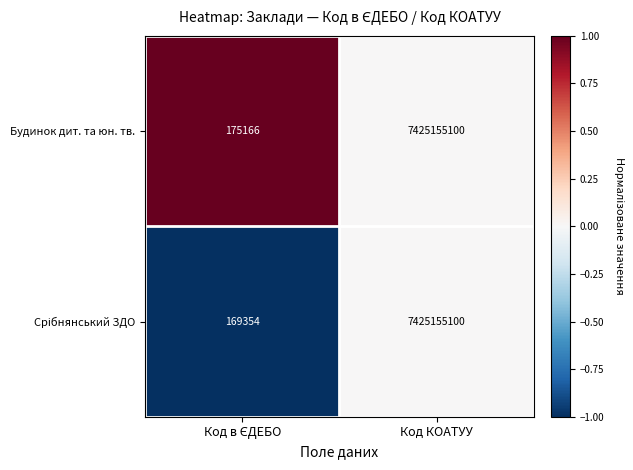

The Будинок дит. та юн. тв. series shows 12957741155 at Код КОАТУУ. True or false?

False